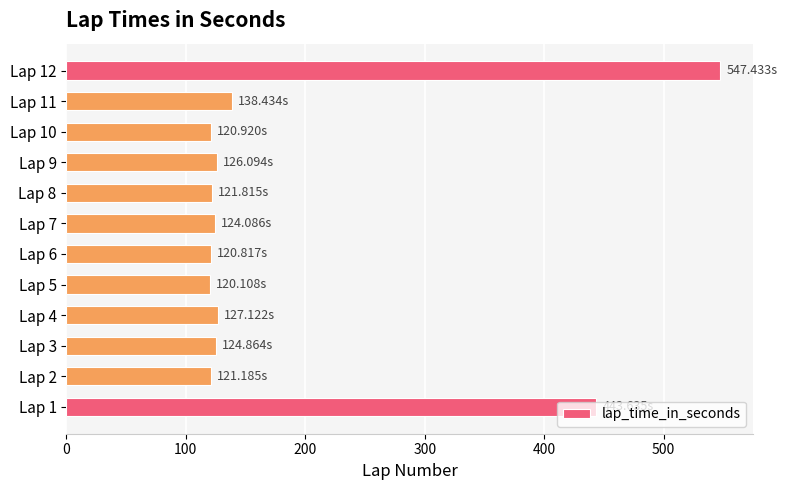

What is the difference between the second highest and minimum values?

323.5